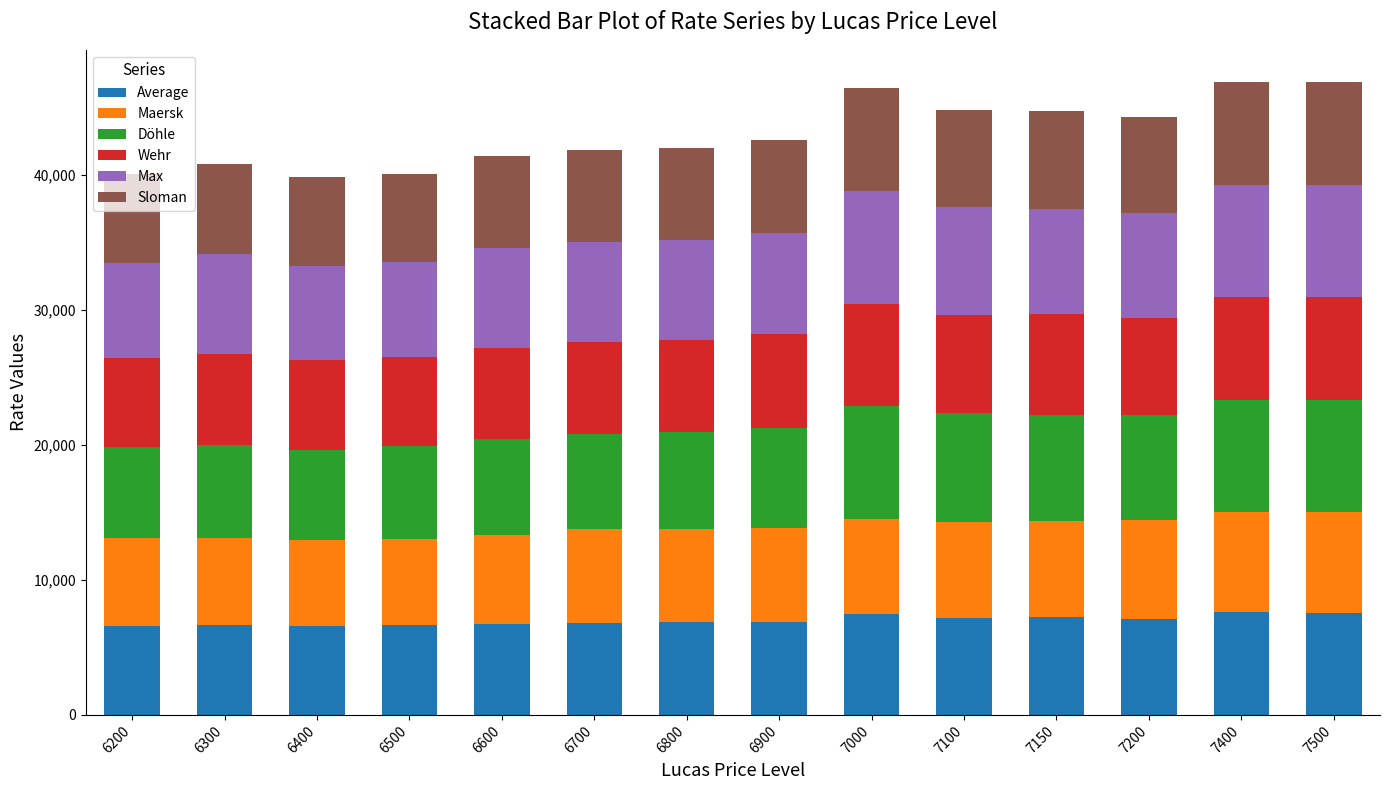

What is the maximum value for Average?

7609